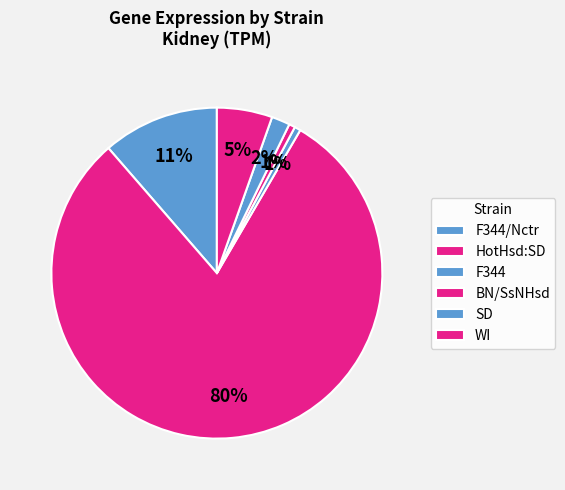

Is there any slice that represents more than half of the pie?

Yes